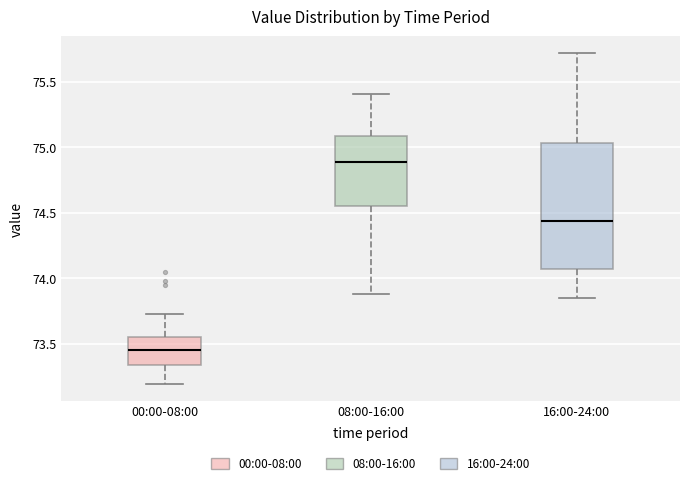

Which box's median line is the lowest?

00:00-08:00